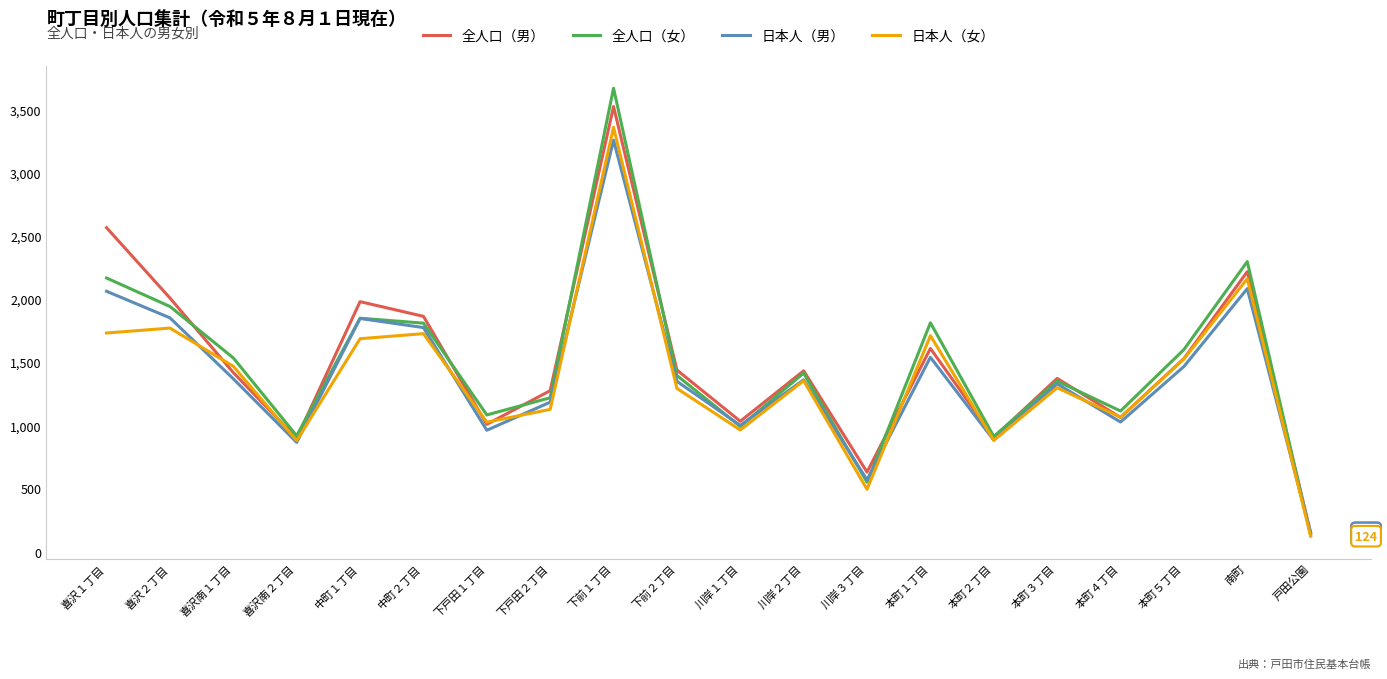

What position from the left is 喜沢南２丁目?

4